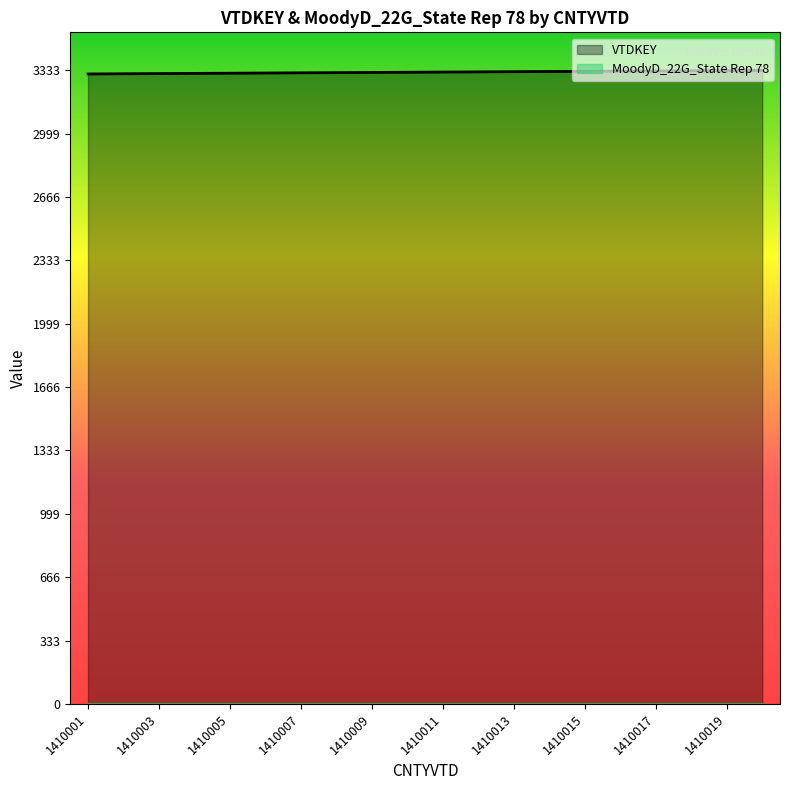

At which category does the chart reach its peak across all series?

1410020